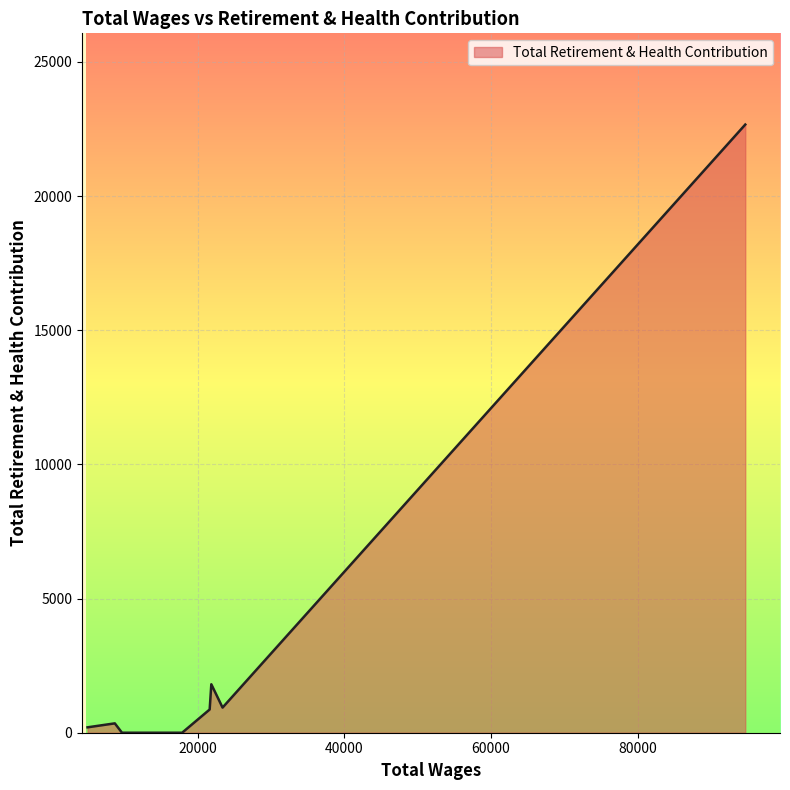

What is the average value?

2480